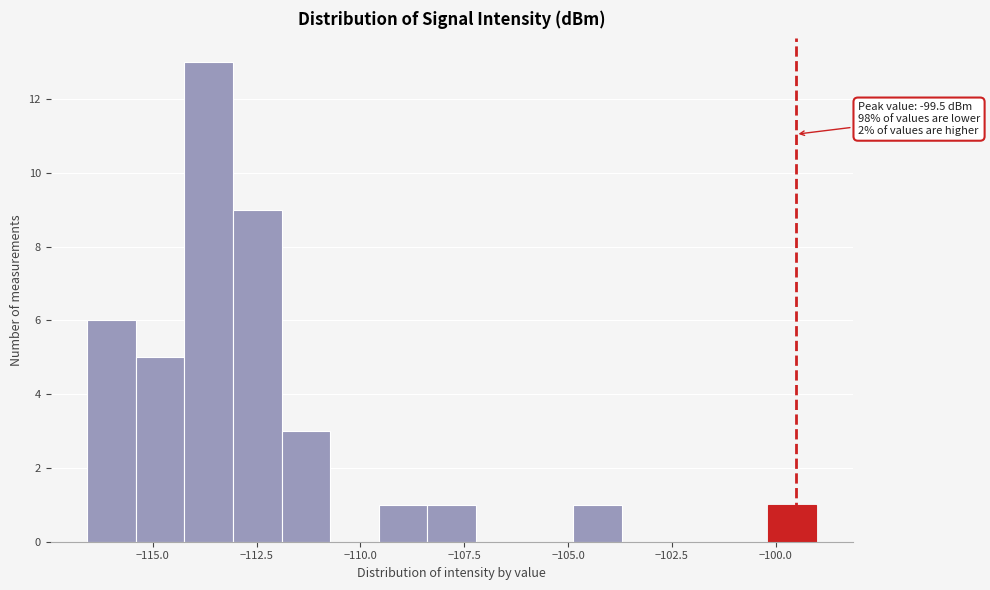

Read against the x-axis, roughly where is the centre of the tallest bar?

-113.5